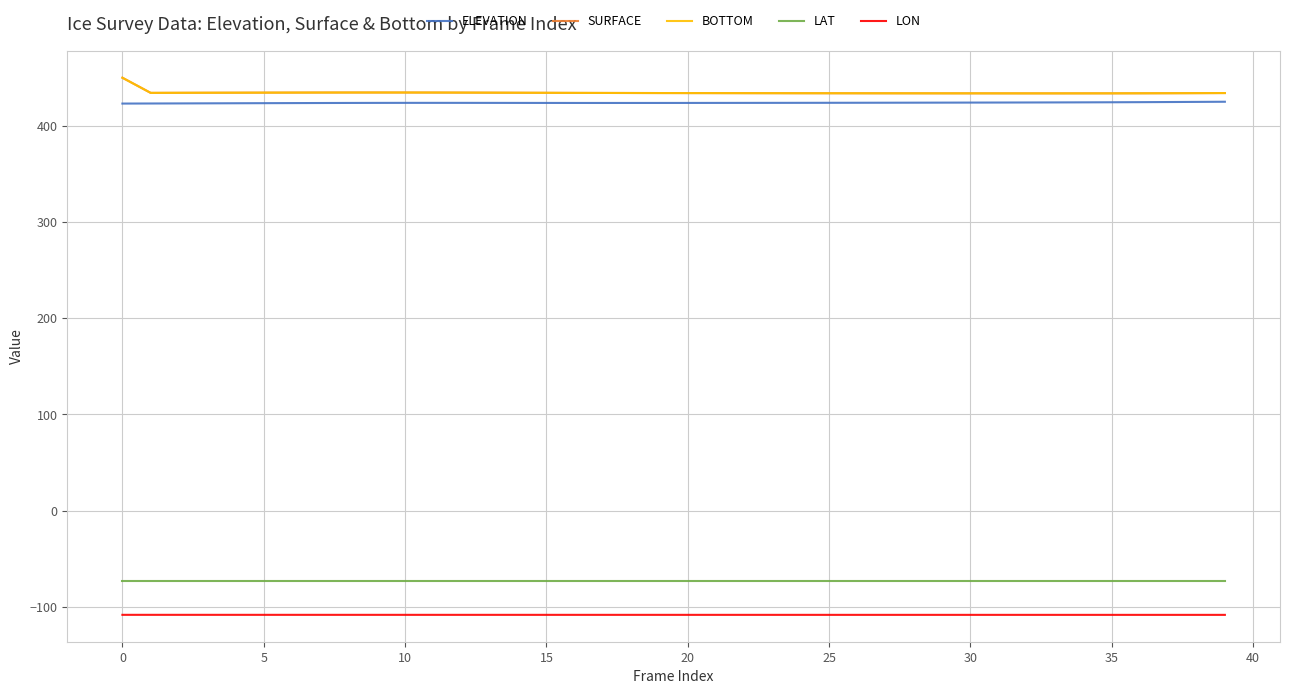

How many lines are shown in the chart?

5